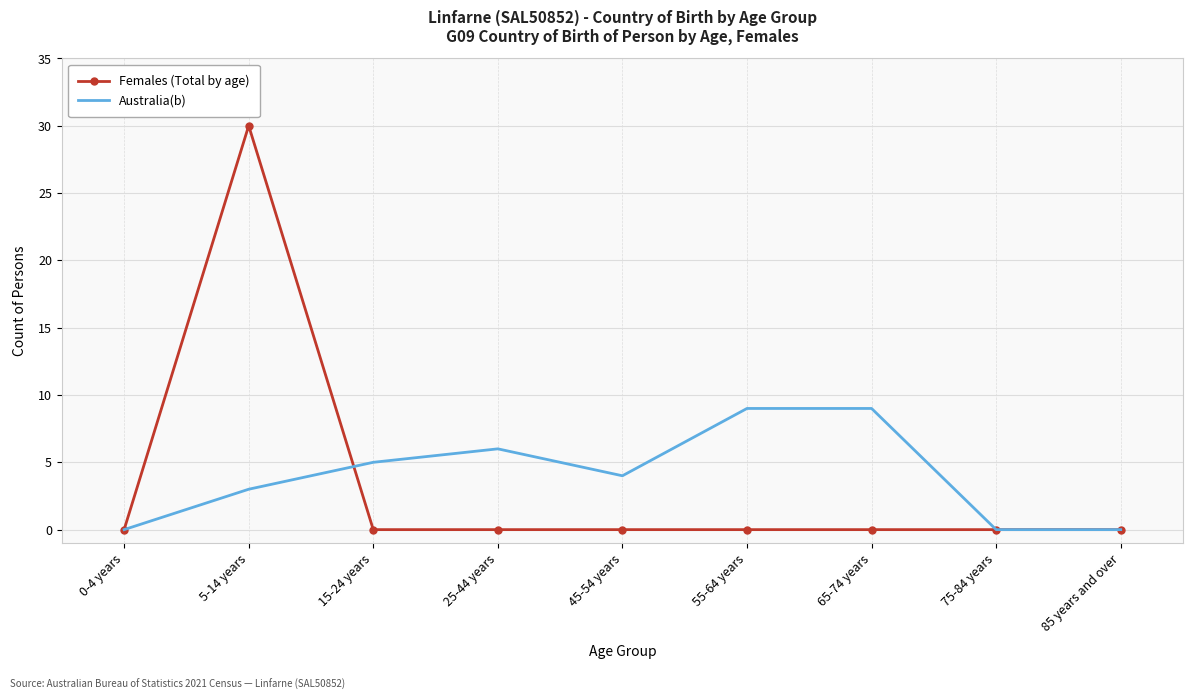

What is the difference between the second highest and minimum values in the Australia(b) series?

9